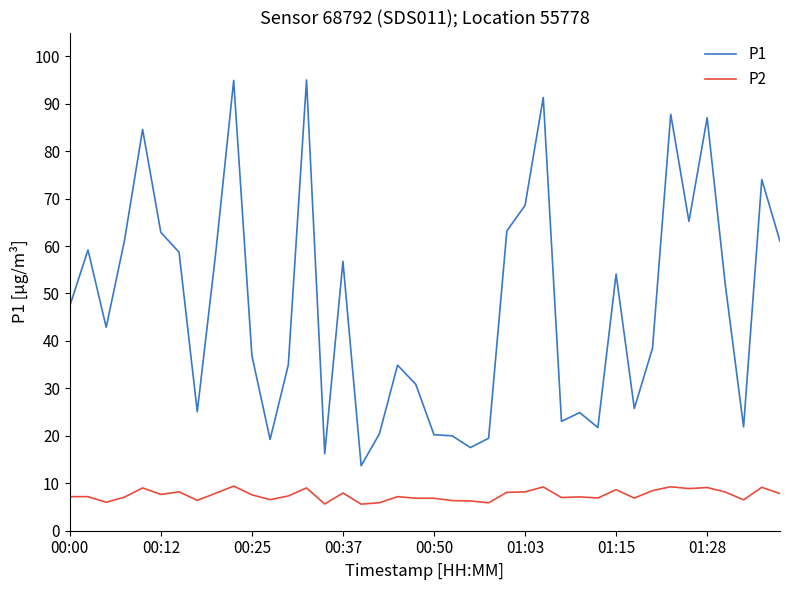

Which series has the largest total across all categories?

P1